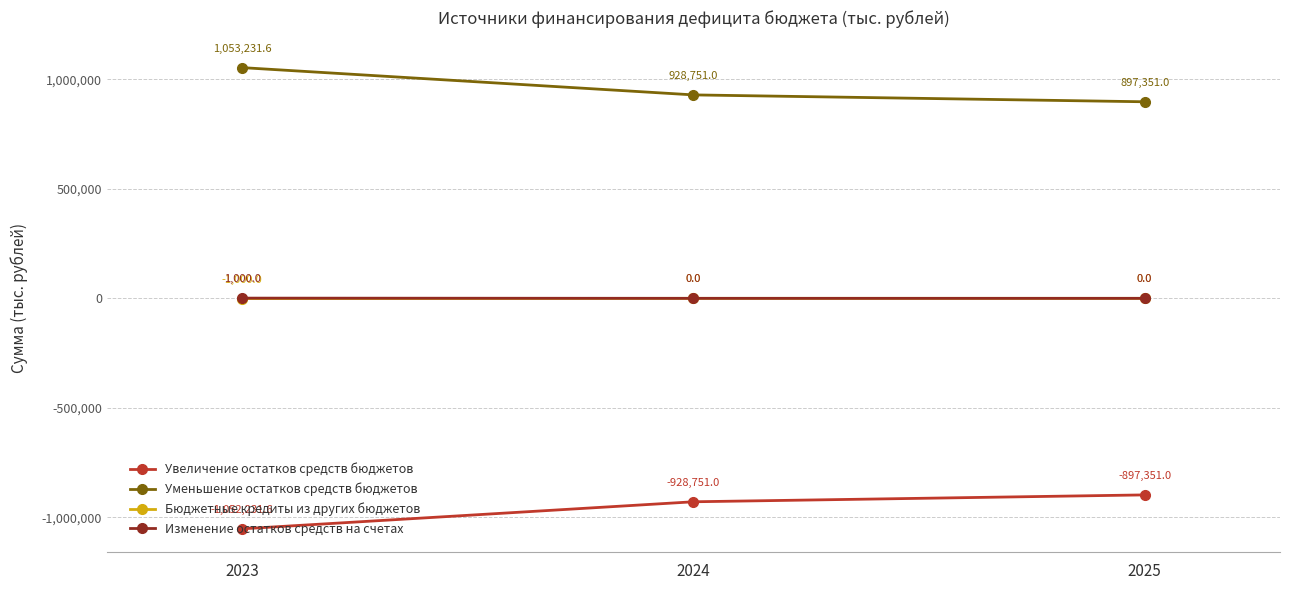

Reading left to right, transcribe all the data shown in this chart.

Увеличение остатков средств бюджетов: 2023=-1052231.6	2024=-928751.0	2025=-897351.0
Уменьшение остатков средств бюджетов: 2023=1053231.6	2024=928751.0	2025=897351.0
Бюджетные кредиты из других бюджетов: 2023=-1000.0	2024=0.0	2025=0.0
Изменение остатков средств на счетах: 2023=1000.0	2024=0.0	2025=0.0